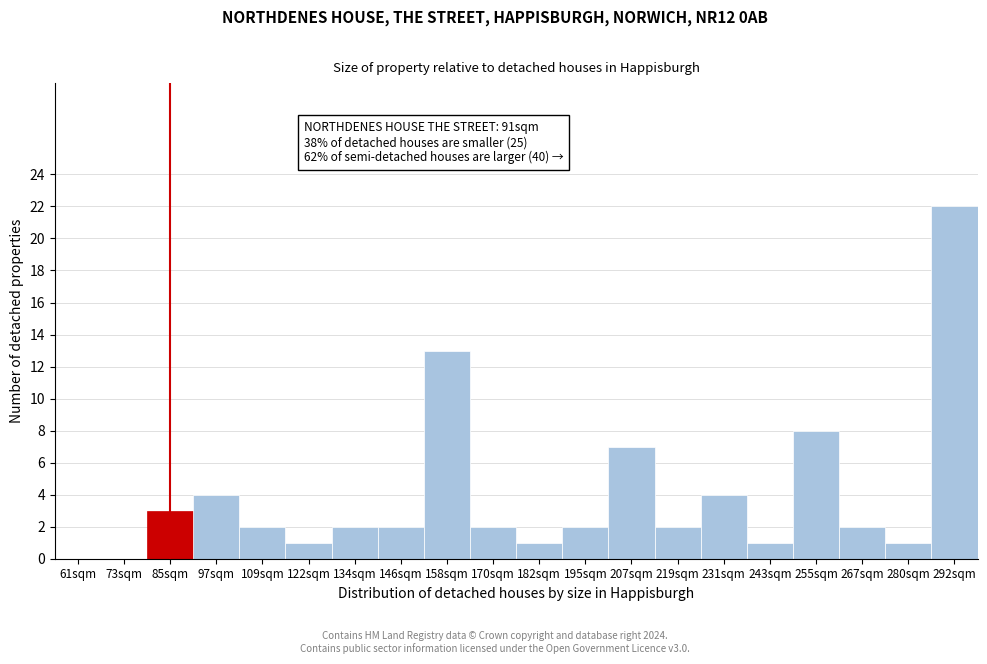

Reading right to left, list all the values displayed in this chart.

292sqm=22	280sqm=1	267sqm=2	255sqm=8	243sqm=1	231sqm=4	219sqm=2	207sqm=7	195sqm=2	182sqm=1	170sqm=2	158sqm=13	146sqm=2	134sqm=2	122sqm=1	109sqm=2	97sqm=4	85sqm=3	73sqm=0	61sqm=0